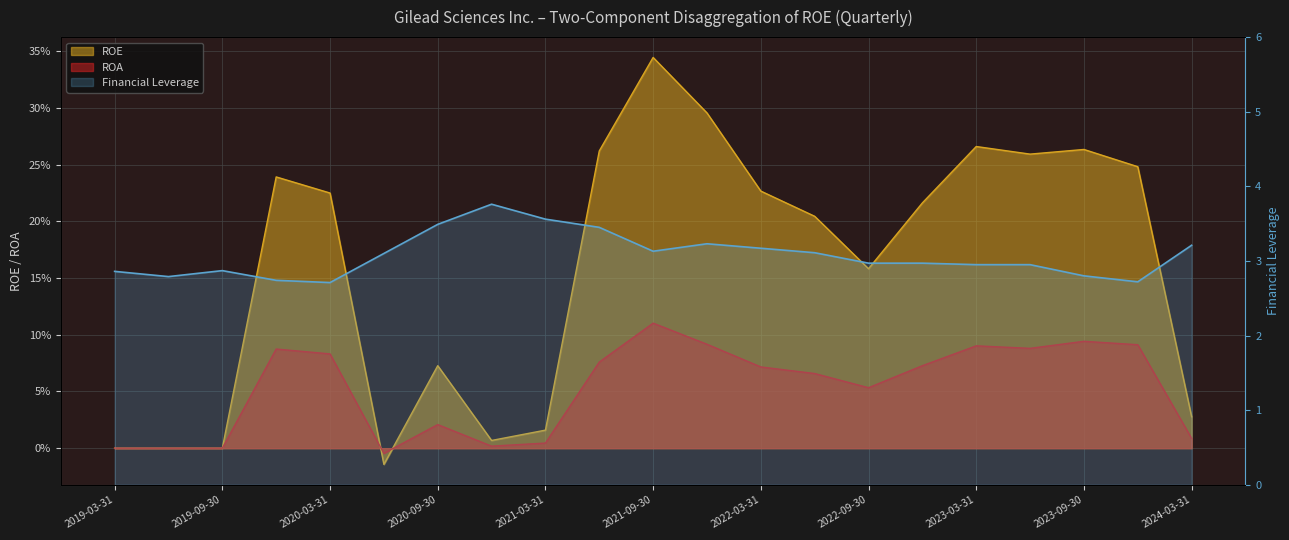

The value of Financial Leverage at 2024-03-31 is 3.2. True or false?

True